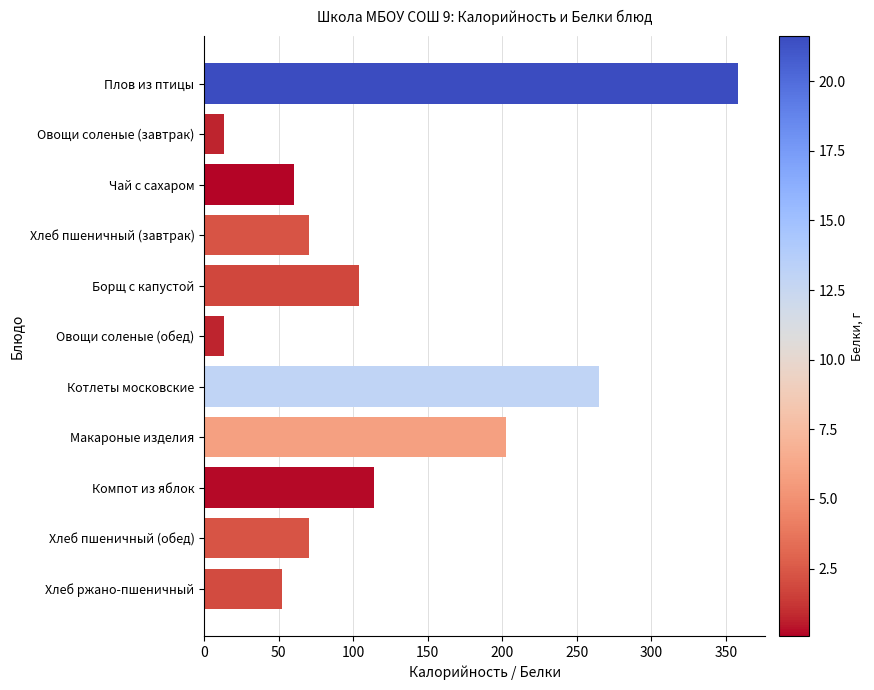

What is the maximum value shown in the chart?

358.4